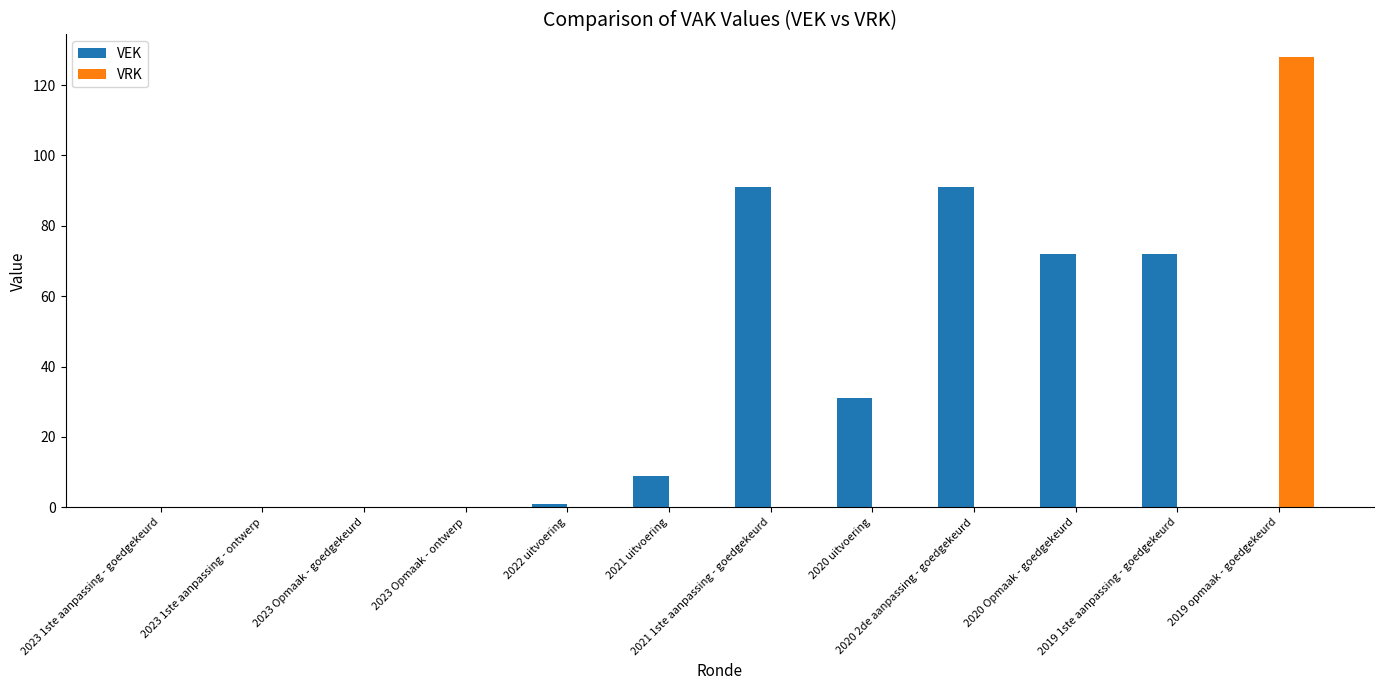

What is the sum of all VEK values?

367